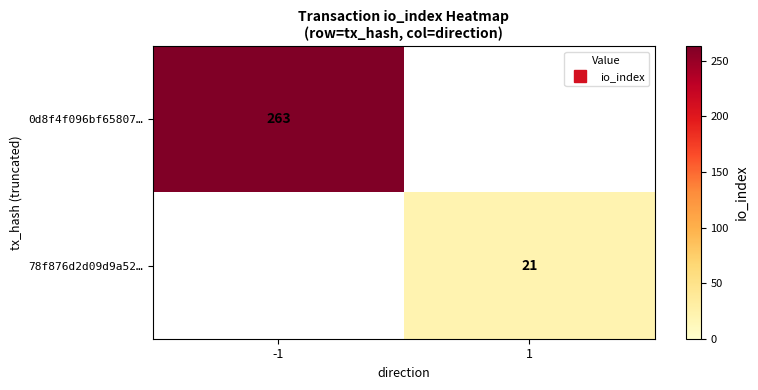

At -1, list the series in order from smallest to largest.

0d8f4f096bf65807…, 78f876d2d09d9a52…